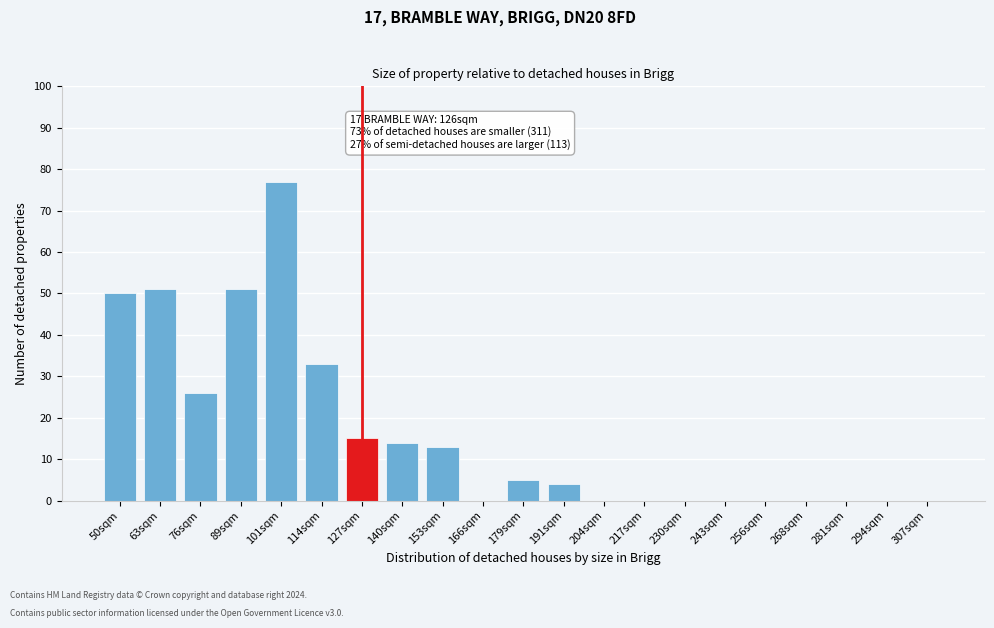

Reading right to left, list all the values displayed in this chart.

307sqm=0	294sqm=0	281sqm=0	268sqm=0	256sqm=0	243sqm=0	230sqm=0	217sqm=0	204sqm=0	191sqm=4	179sqm=5	166sqm=0	153sqm=13	140sqm=14	127sqm=15	114sqm=33	101sqm=77	89sqm=51	76sqm=26	63sqm=51	50sqm=50